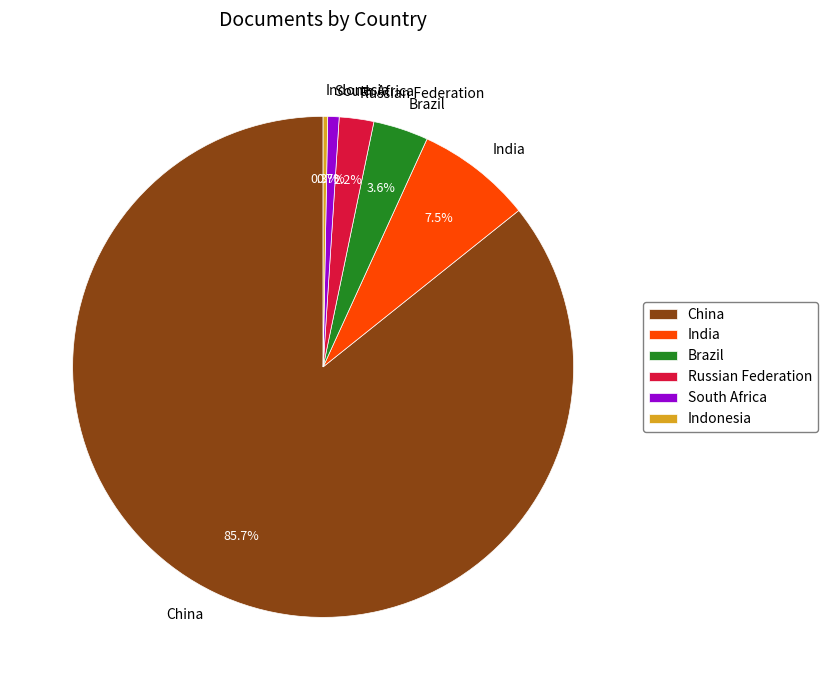

How many slices are in this pie chart?

6